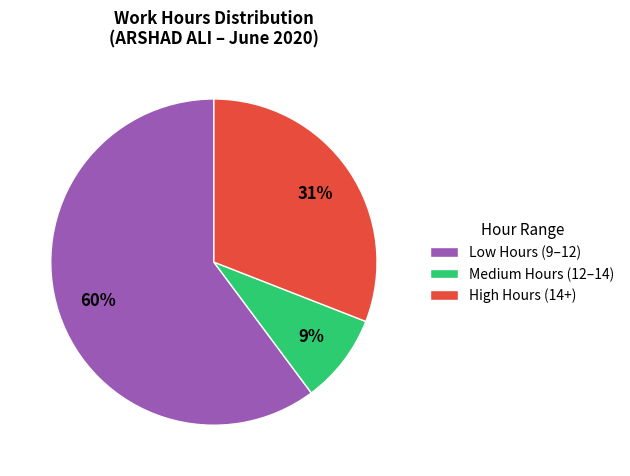

To the nearest percent, what is the difference between the largest and smallest slice percentages?

51%